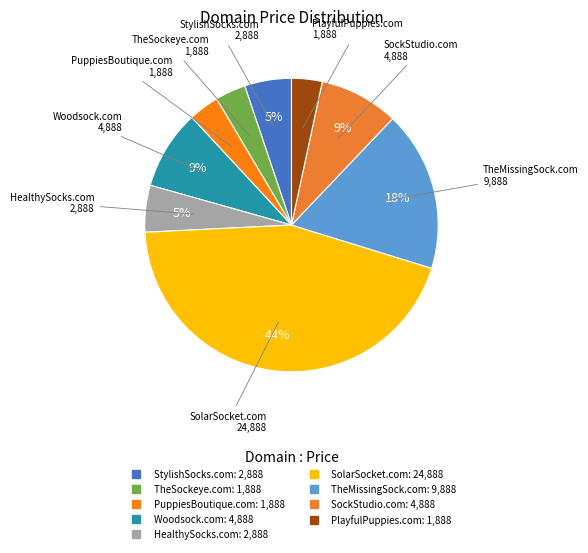

Which has a higher value, Woodsock.com or TheSockeye.com?

Woodsock.com